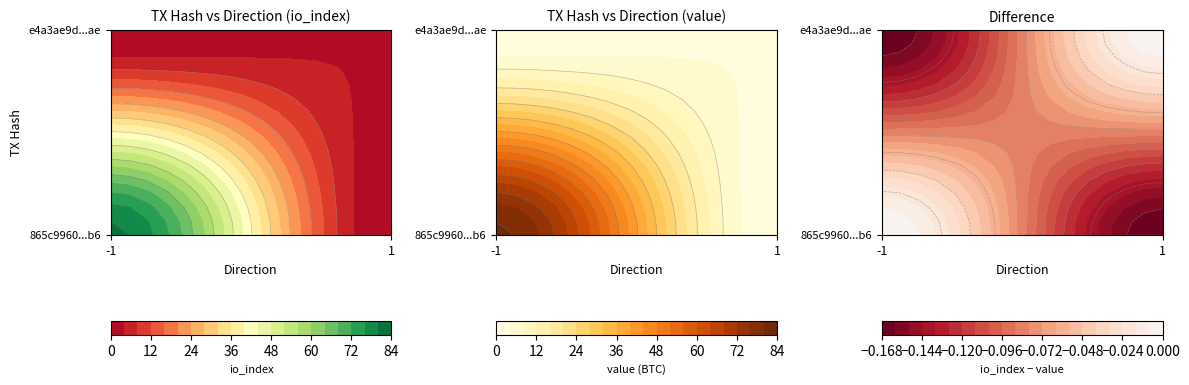

What is the difference between the highest and lowest values at direction?

2